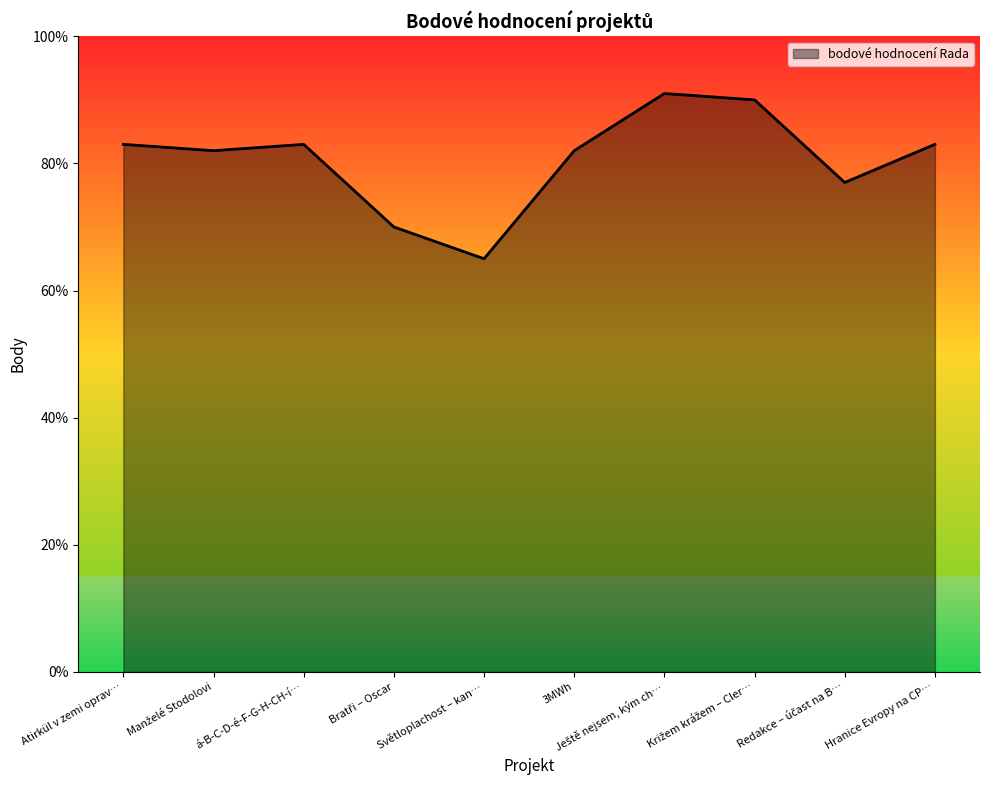

Is it true that the value at á-B-C-D-é-F-G-H-CH-í… is 44?

False